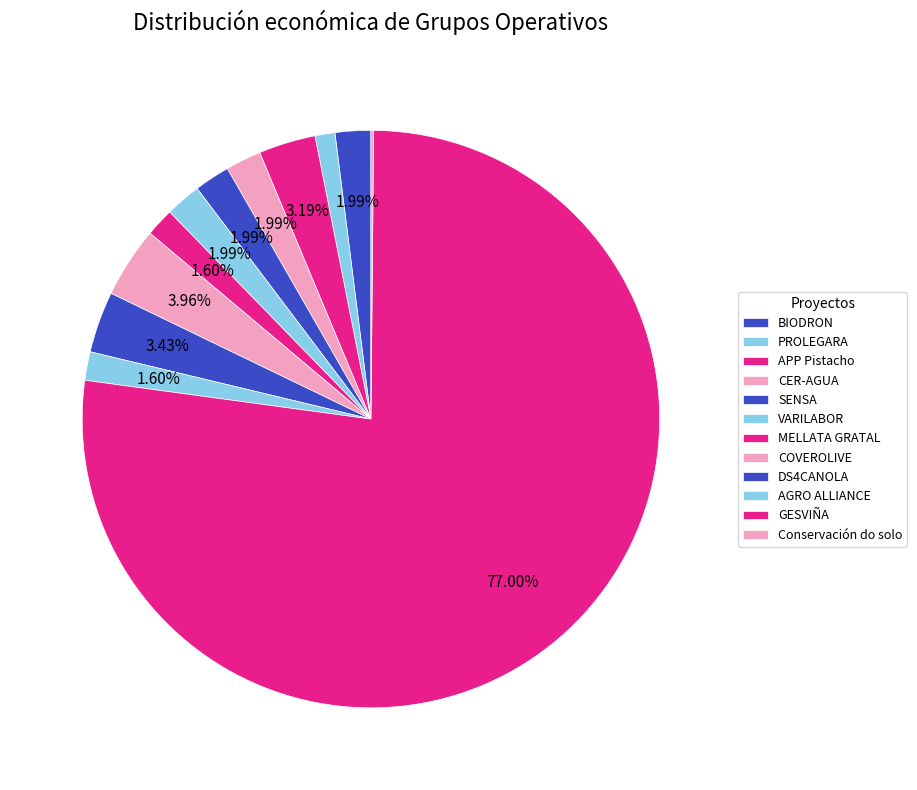

Is it true that APP Pistacho is 14% of the pie?

False